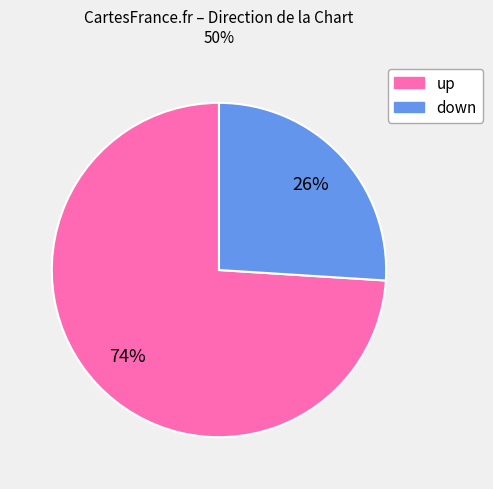

Which slice is the smallest?

down